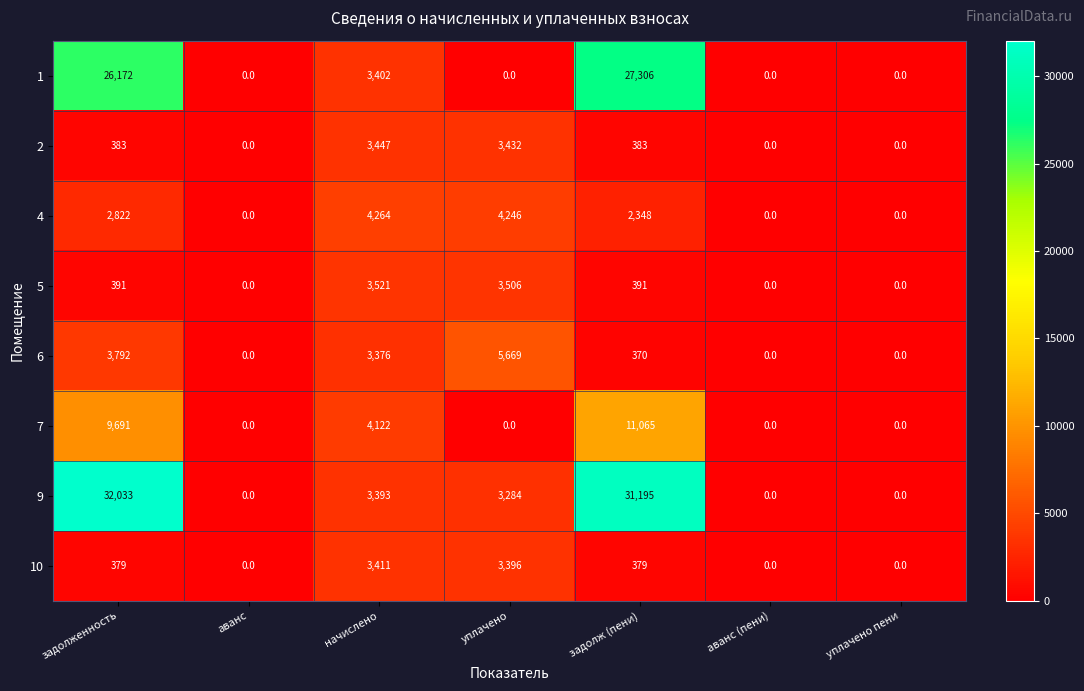

The 1 series shows 16603 at задолж (пени). True or false?

False